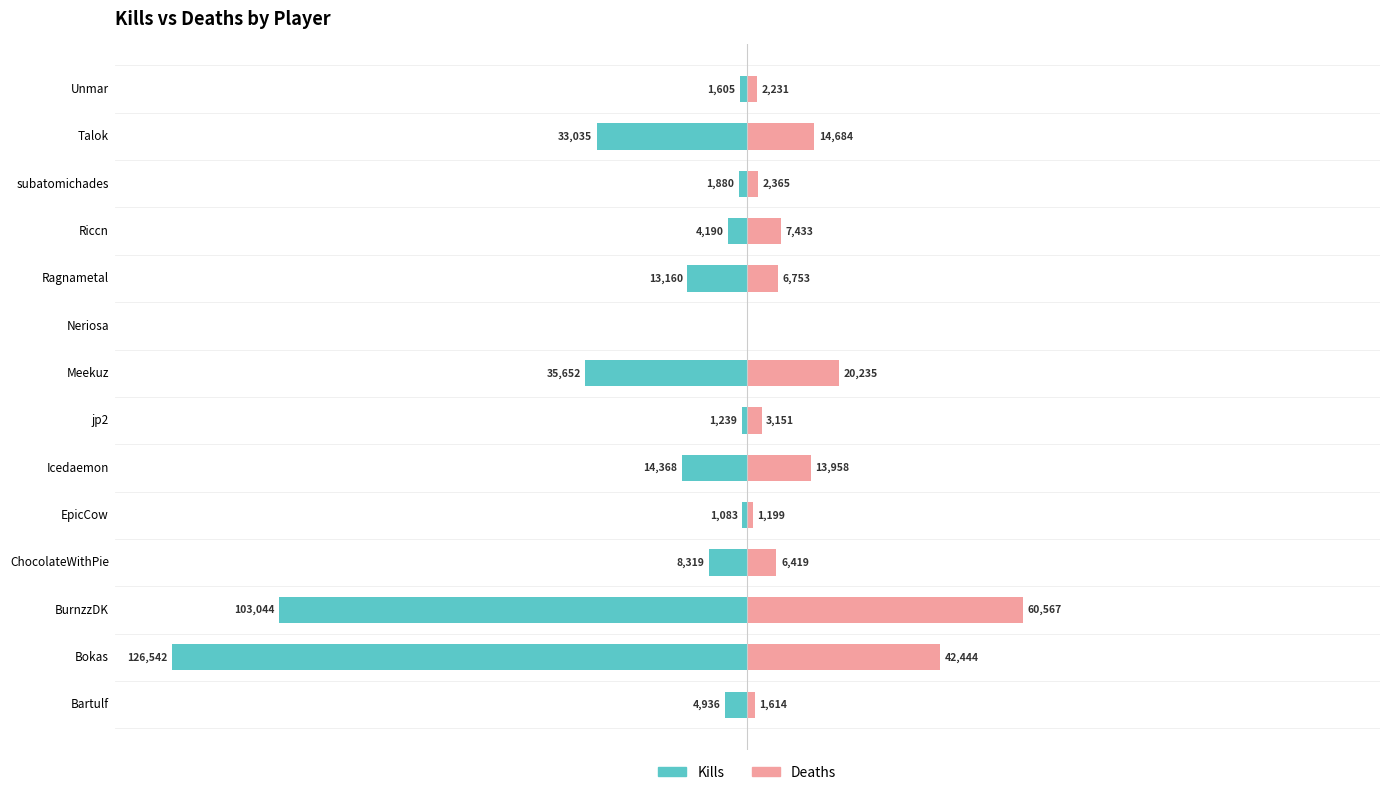

At how many categories does at least one series exceed -6?

14